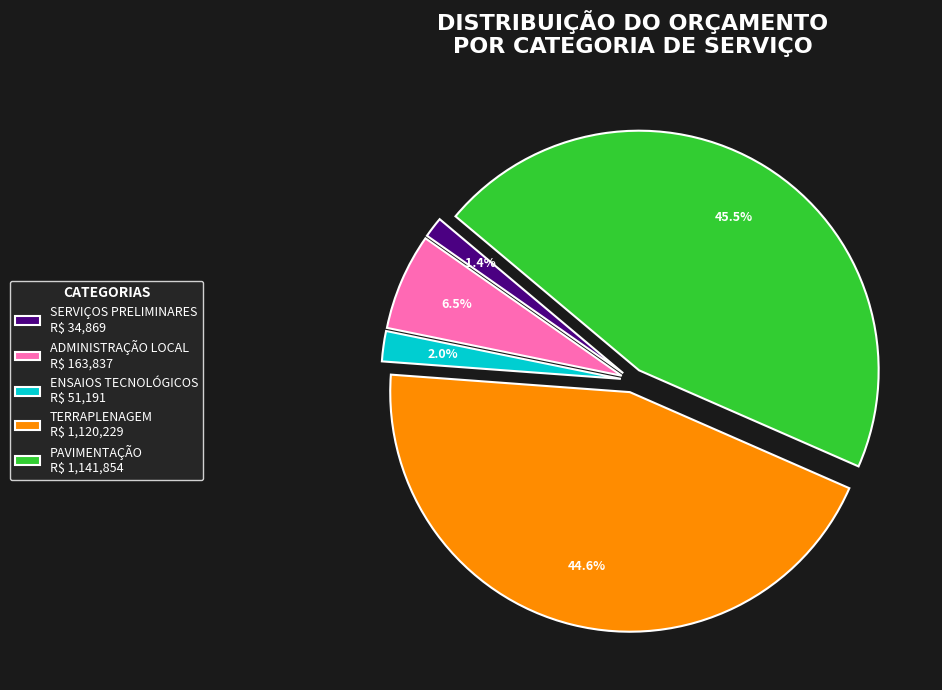

Which has a higher value, SERVIÇOS PRELIMINARES or PAVIMENTAÇÃO?

PAVIMENTAÇÃO